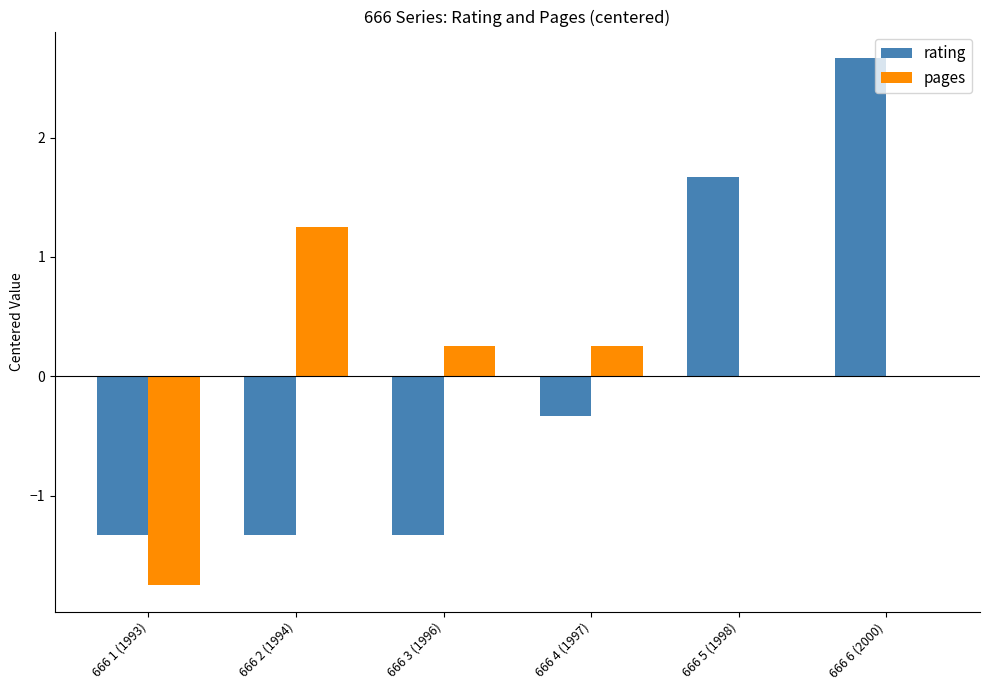

What value does the rating series have at 666 6 (2000)?

2.7